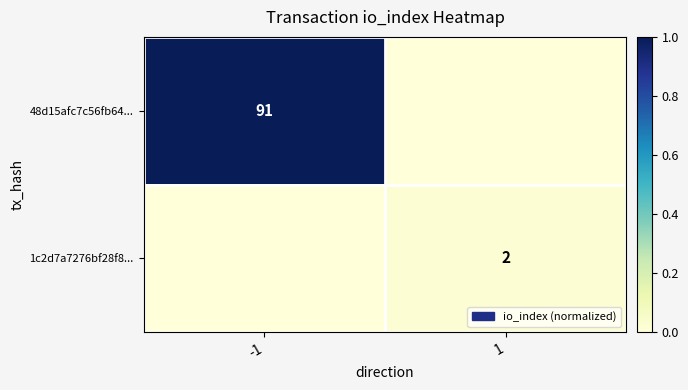

Count the number of categories in the chart.

2